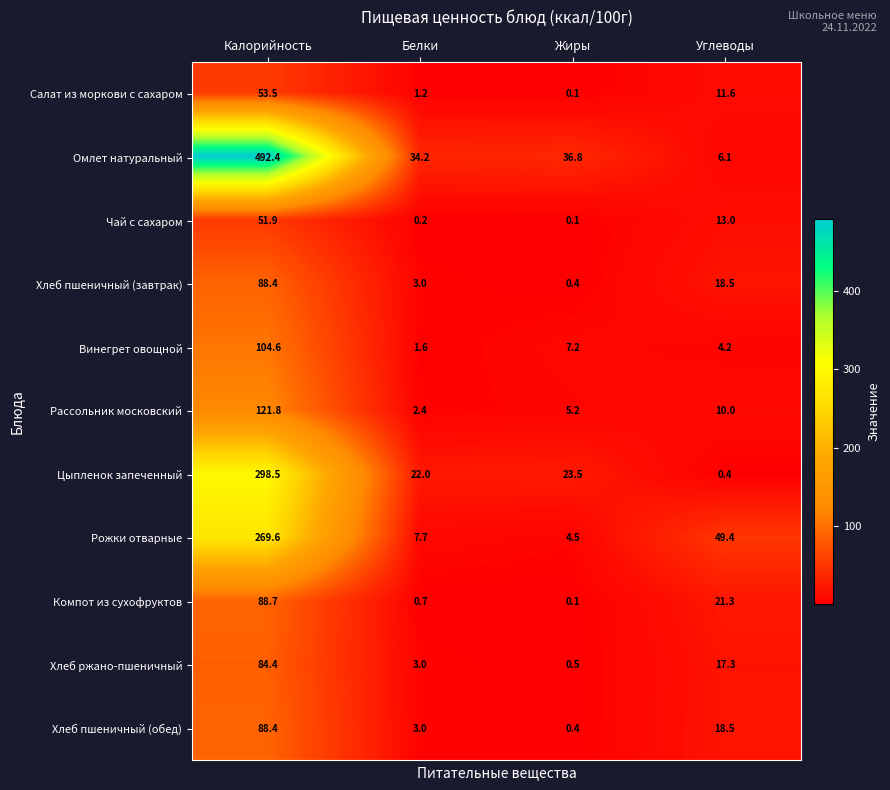

Where is Цыпленок запеченный nearest to the value 149?

Жиры